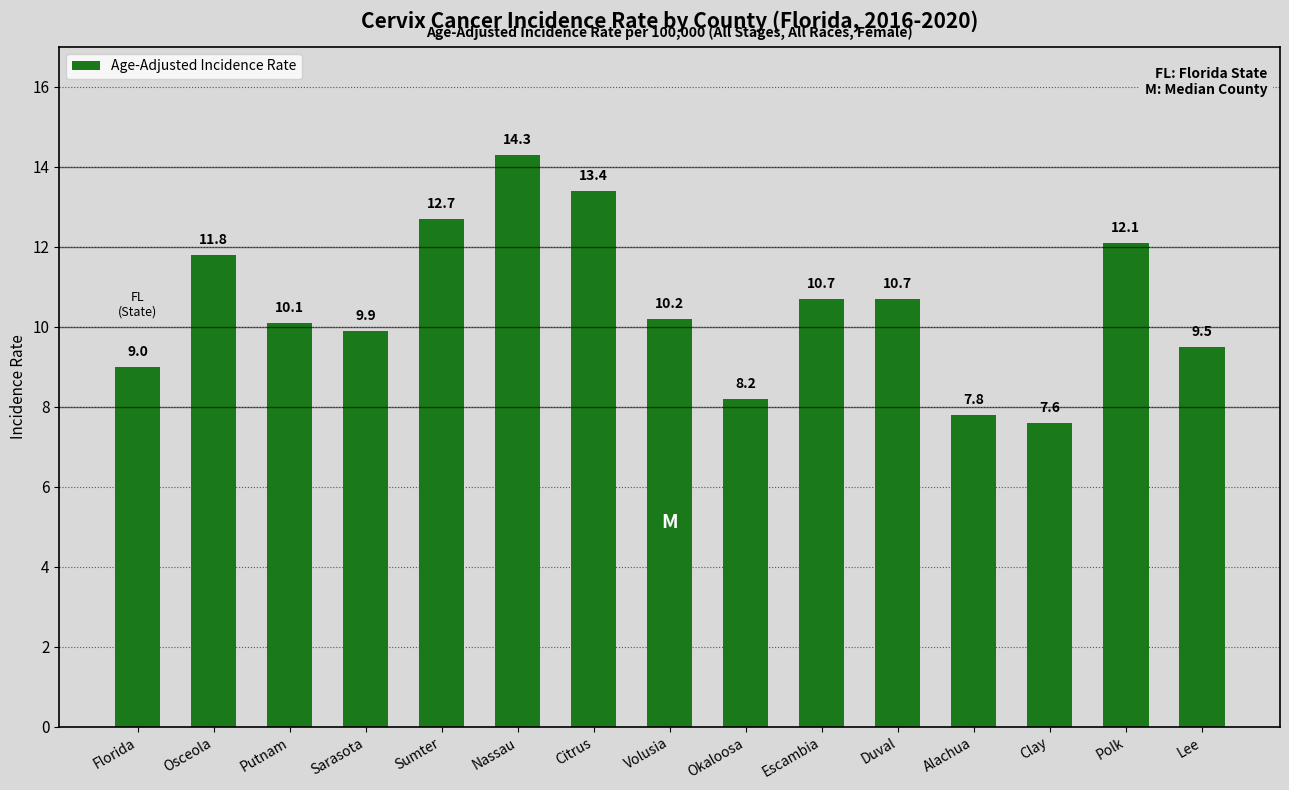

What is the difference between the values at Polk and Escambia?

1.4